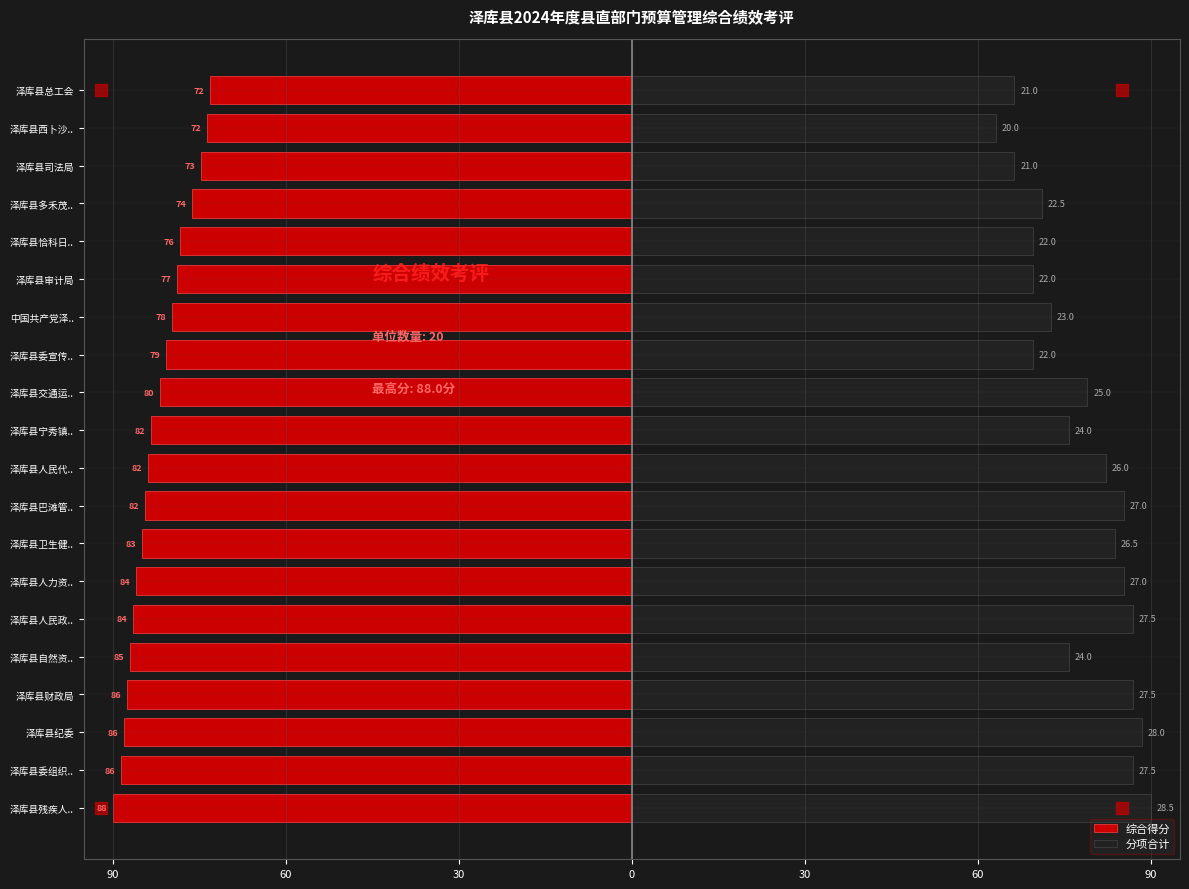

Between 泽库县审计局 and 泽库县宁秀镇.., which is larger?

泽库县审计局